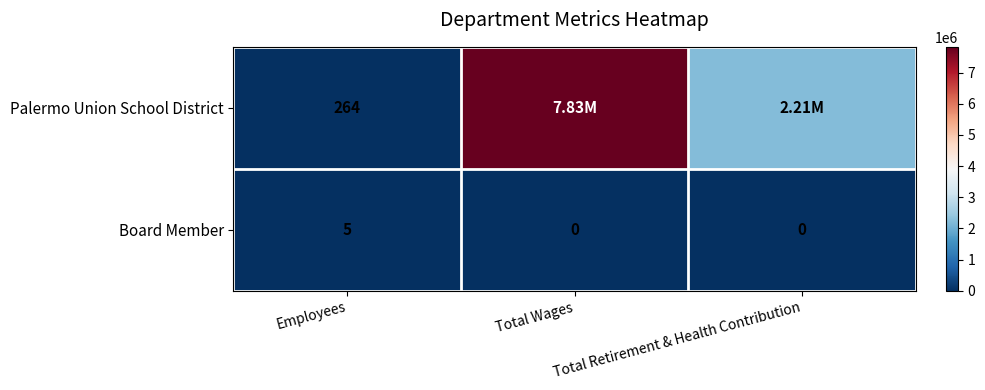

At how many categories does at least one series exceed 5147156?

1